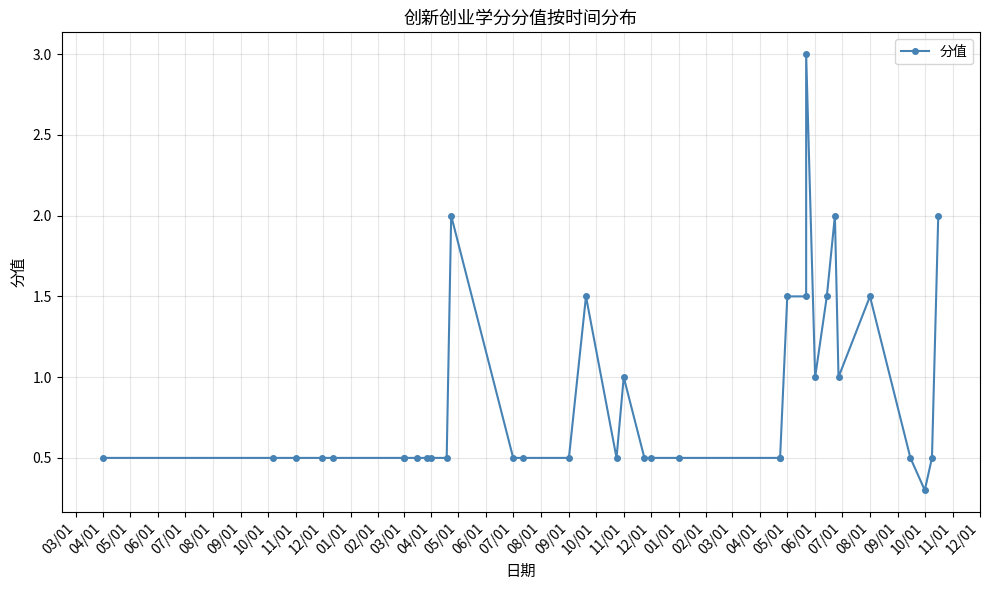

What is the average value?

0.9